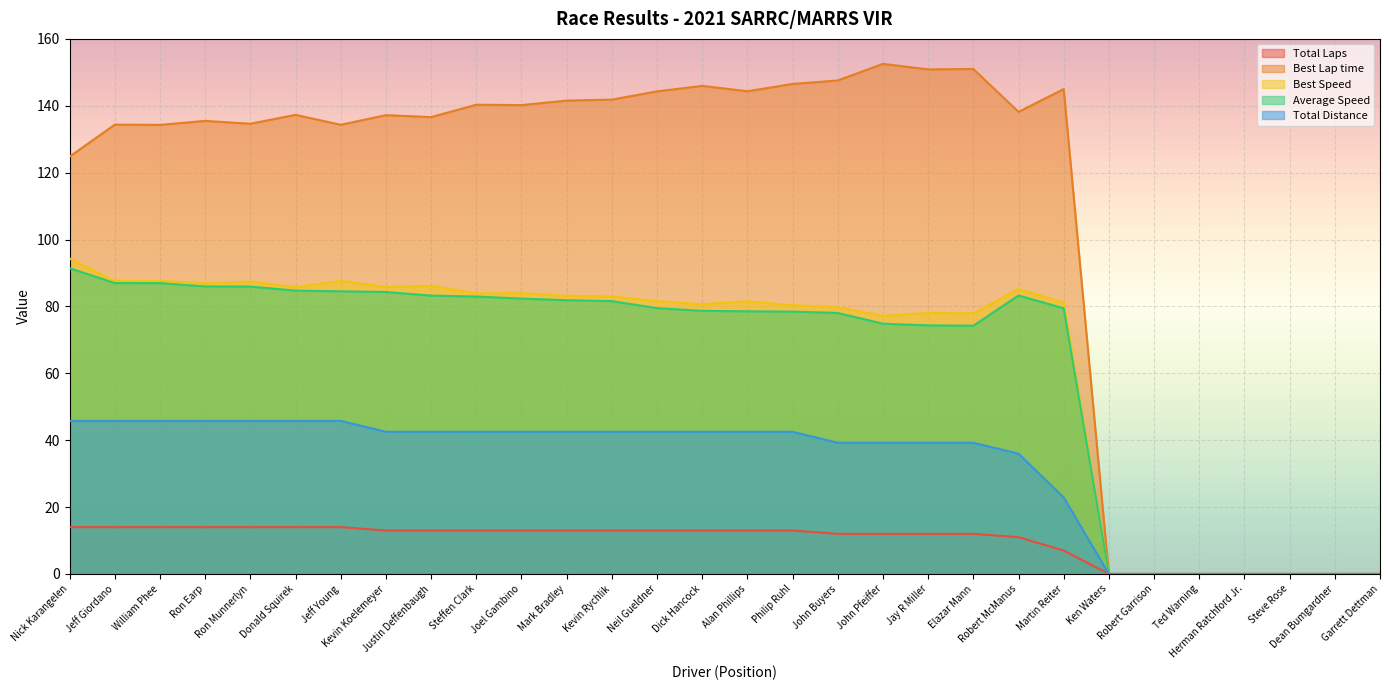

What is the label of the 20th point from the left?

Jay R Miller